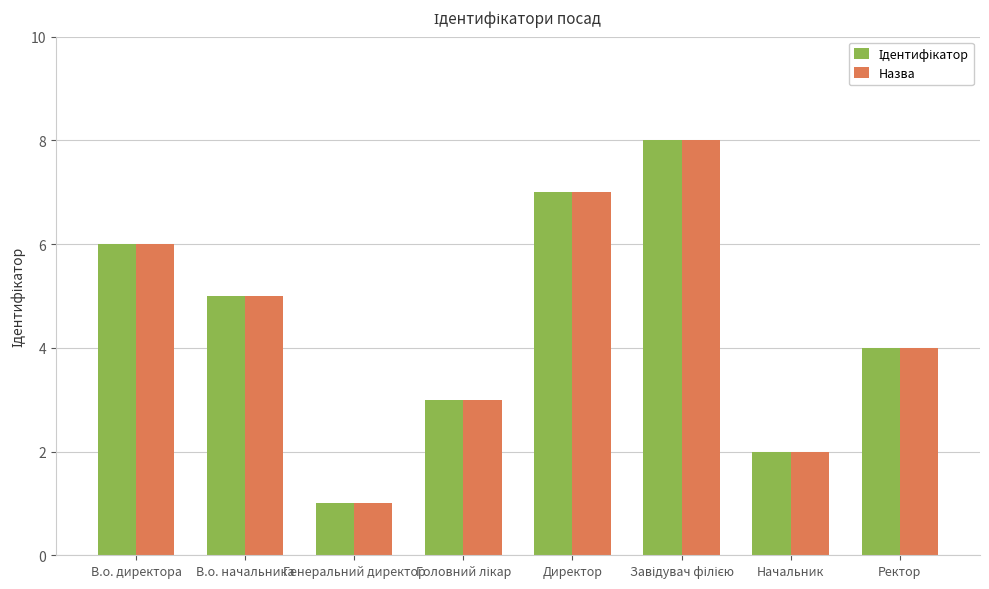

What is the label of the 5th bar from the left?

Директор